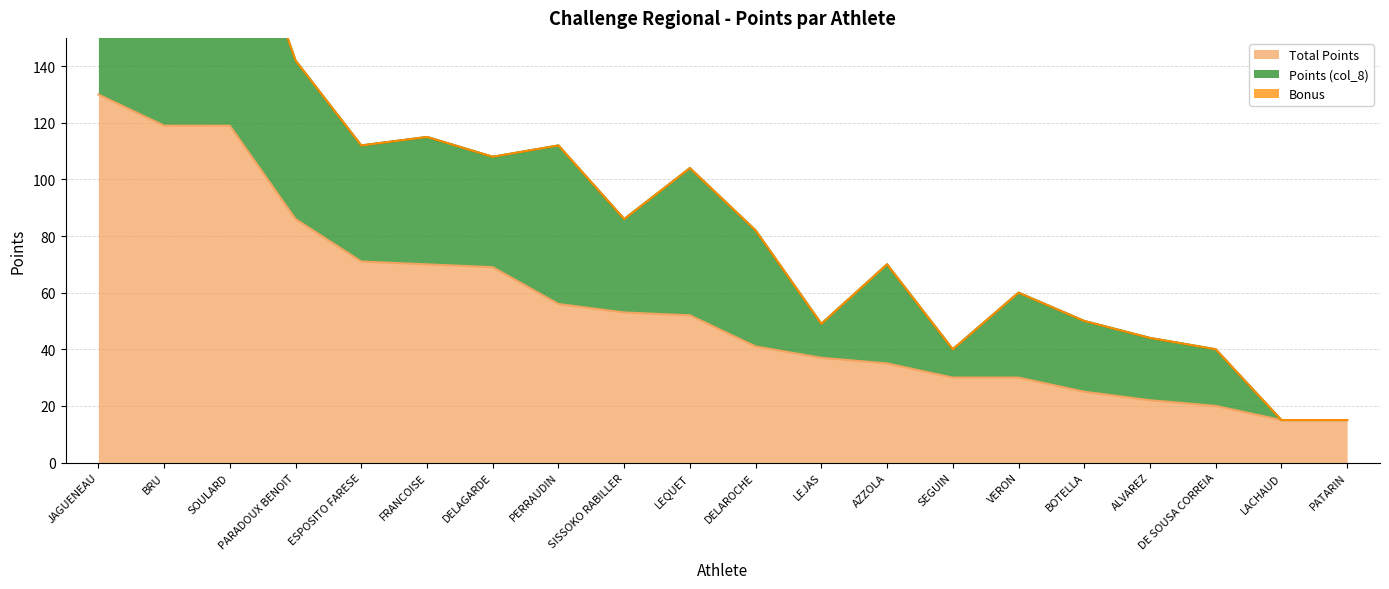

Which has a higher value, VERON or BRU?

BRU